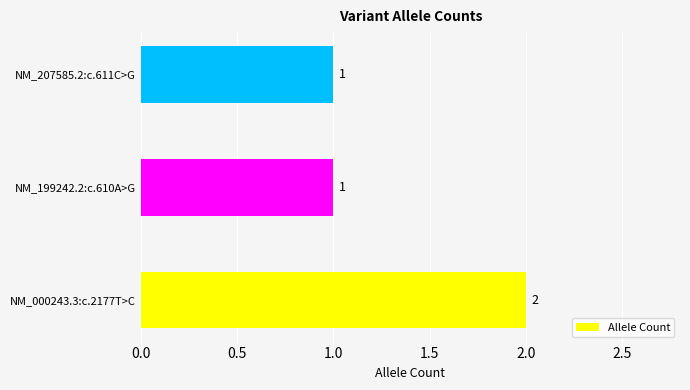

Reading bottom to top, list all the values displayed in this chart.

2	1	1